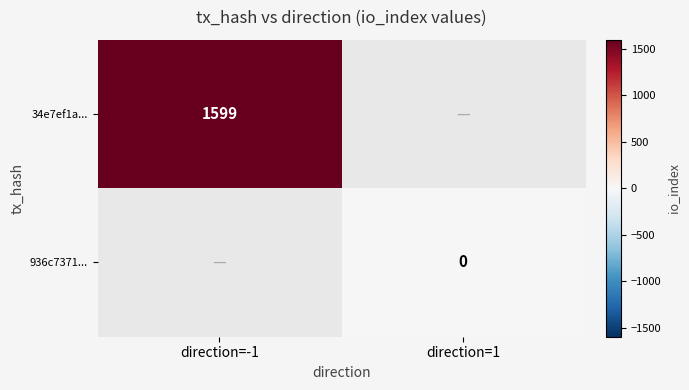

The 34e7ef1a... series shows 1099 at direction=-1. True or false?

False